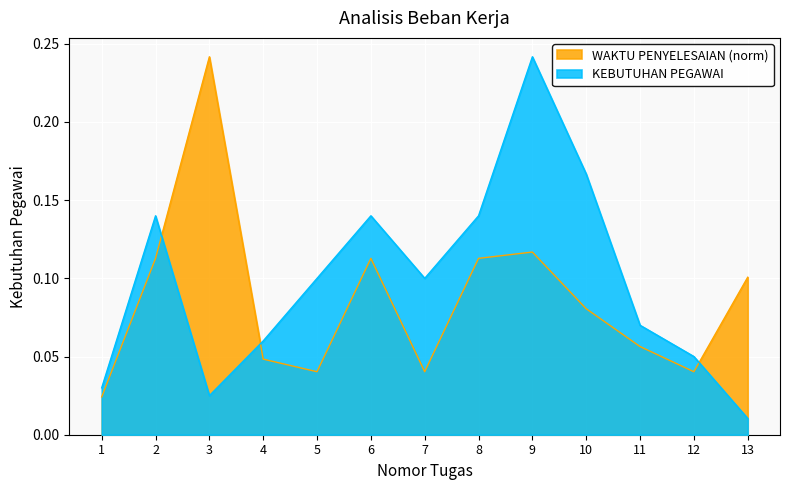

Does the chart display data point markers on the line(s)?

No